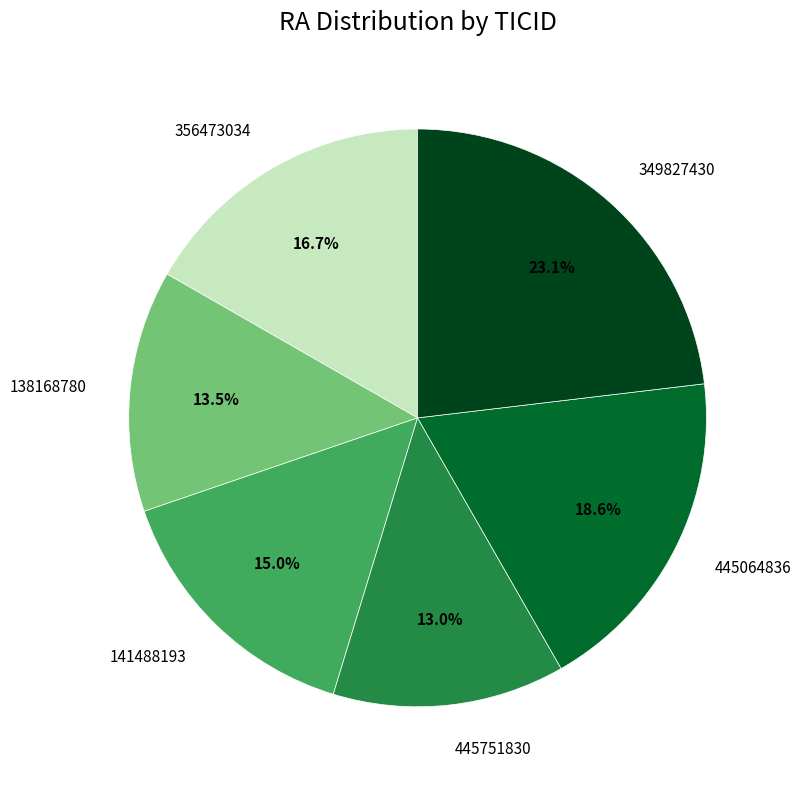

Does any single category account for the majority?

No